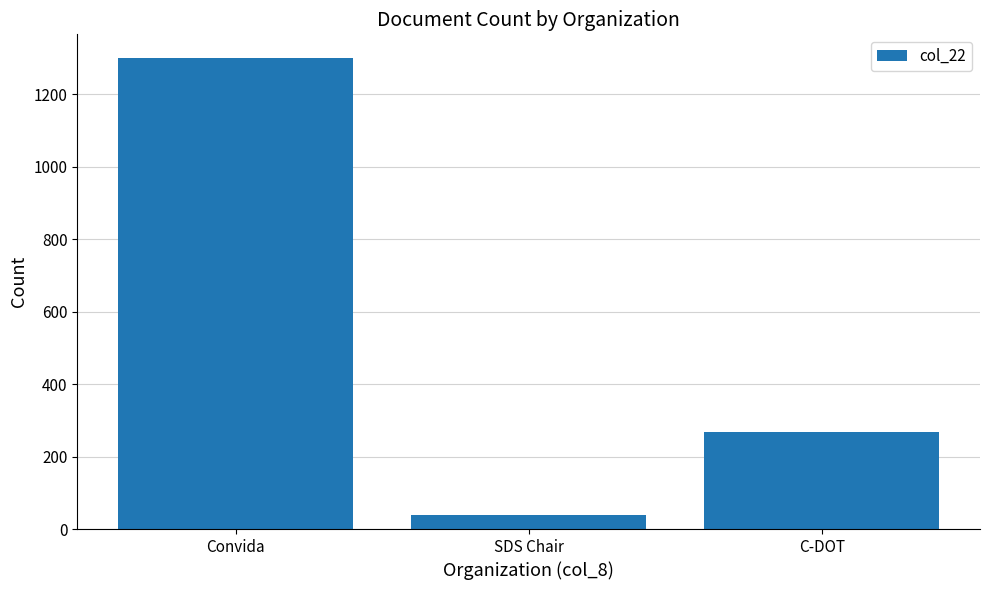

Reading left to right, extract all data points from this chart.

Convida=1300	SDS Chair=39	C-DOT=267